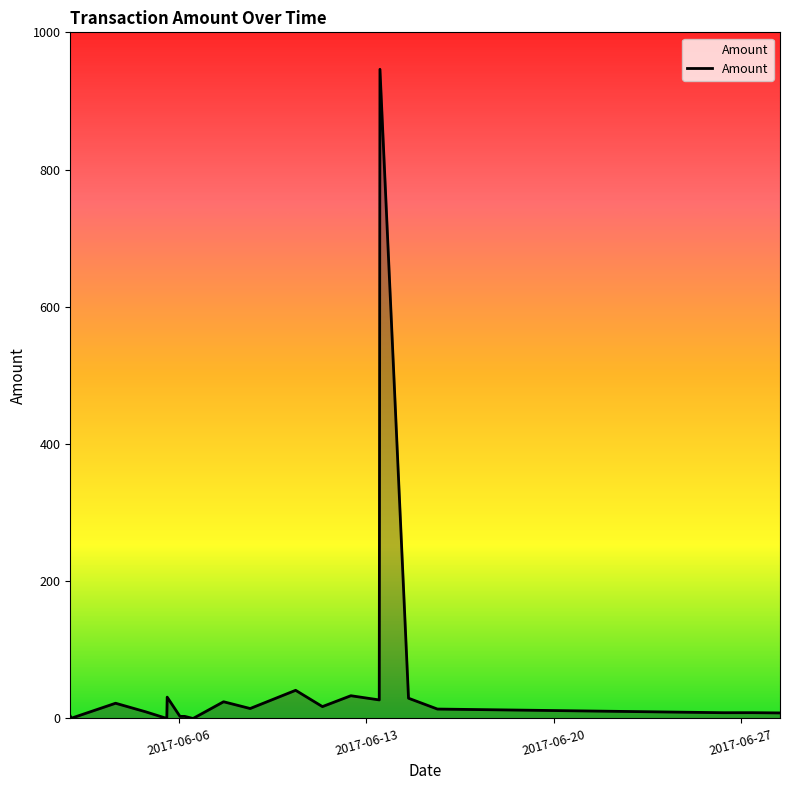

What is the maximum value shown in the chart?

946.1